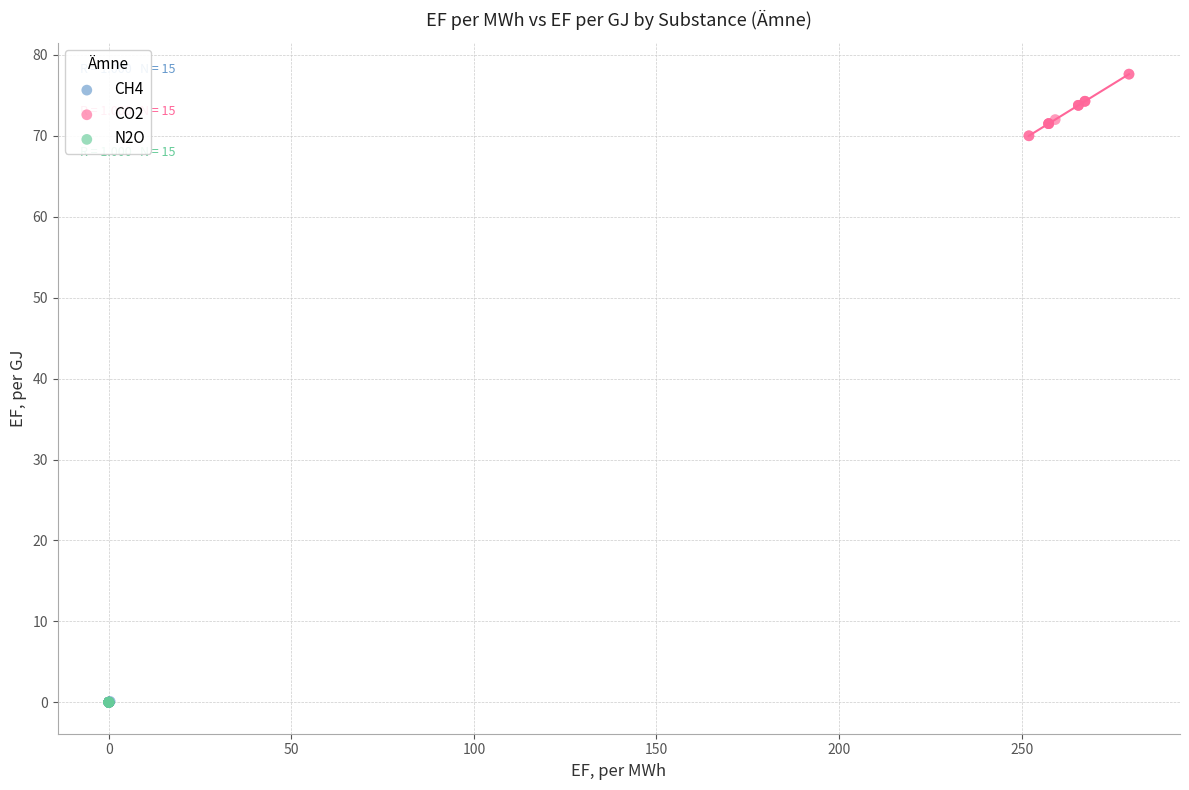

Which series contains the highest Y value?

CO2